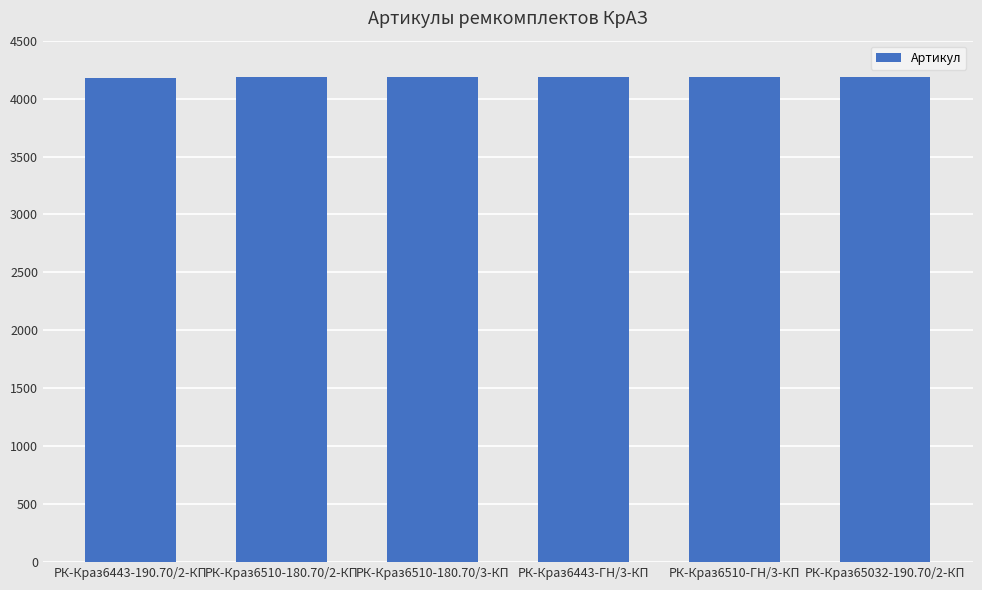

What is the approximate value at РК-Краз6510-180.70/2-КП?

4185